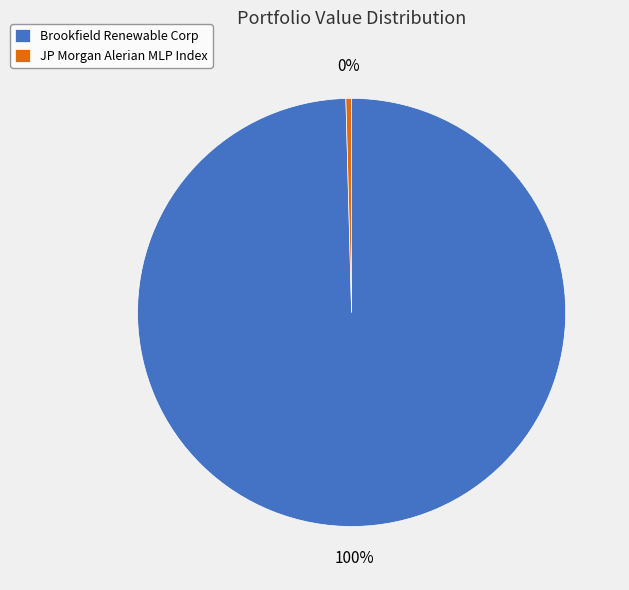

To the nearest percent, what is the combined percentage of Brookfield Renewable Corp and JP Morgan Alerian MLP Index?

100%